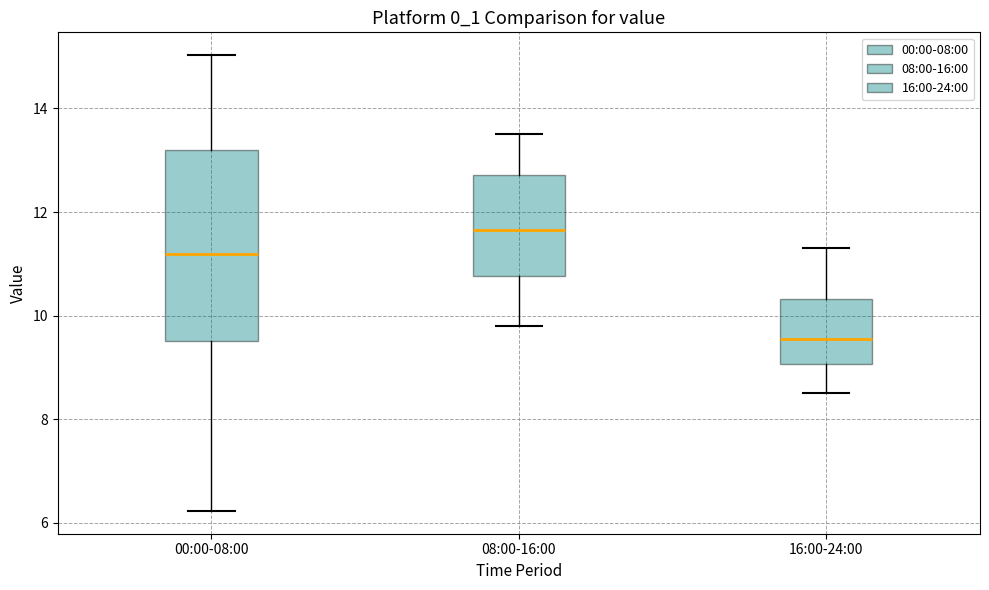

Reading left to right, transcribe this box plot: for each box, give where its median line is, the range the box spans, and where its two whiskers end, as read against the y-axis. The values are not printed on the chart, so give them approximately, as read against the axis.

00:00-08:00: median 11.2, box 9.6 to 13.2, whiskers 6.2 to 15.0
08:00-16:00: median 11.6, box 10.8 to 12.8, whiskers 9.8 to 13.6
16:00-24:00: median 9.6, box 9.0 to 10.4, whiskers 8.6 to 11.4